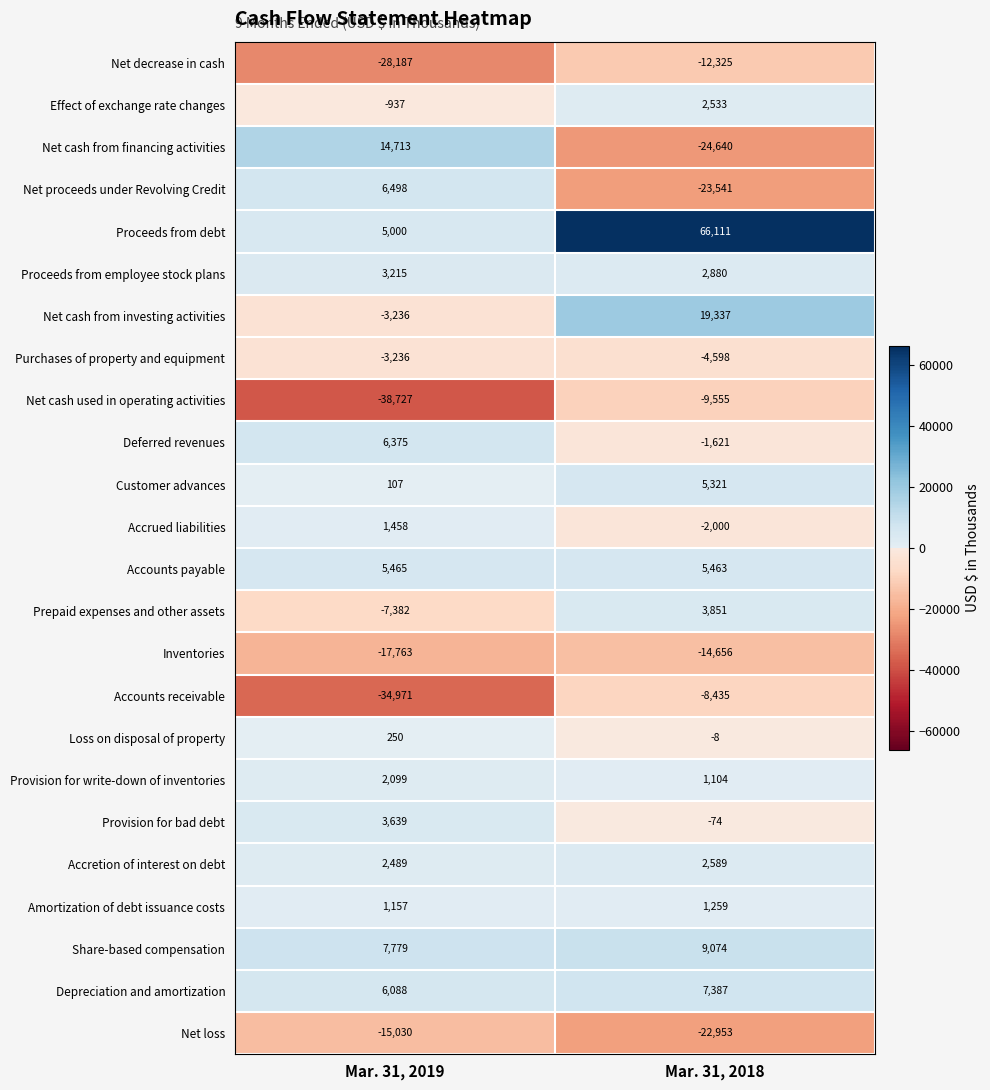

Which series changed the most between Mar. 31, 2019 and Mar. 31, 2018?

Proceeds from debt